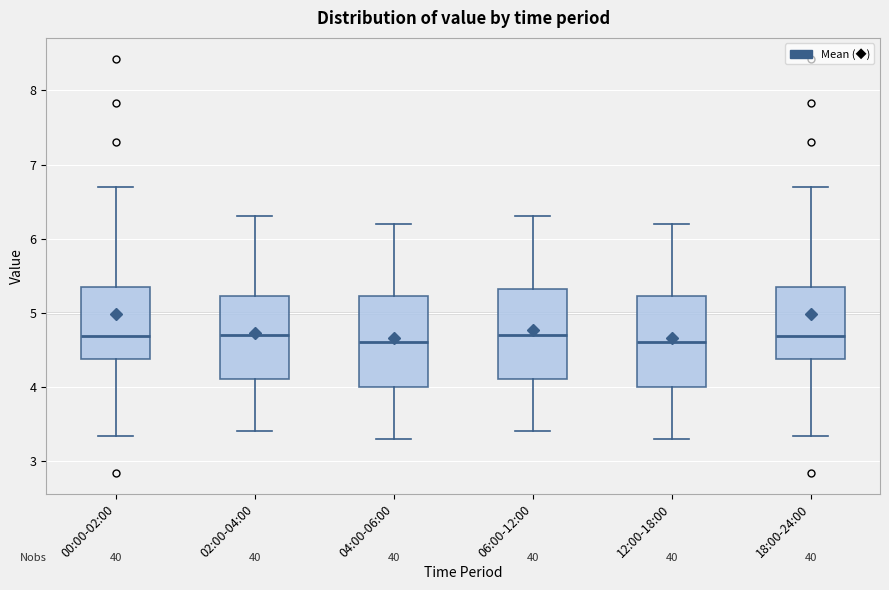

Where does the upper whisker of the box for 02:00-04:00 end on the y-axis? The values are not printed on the chart, so give them approximately, as read against the axis.

6.3